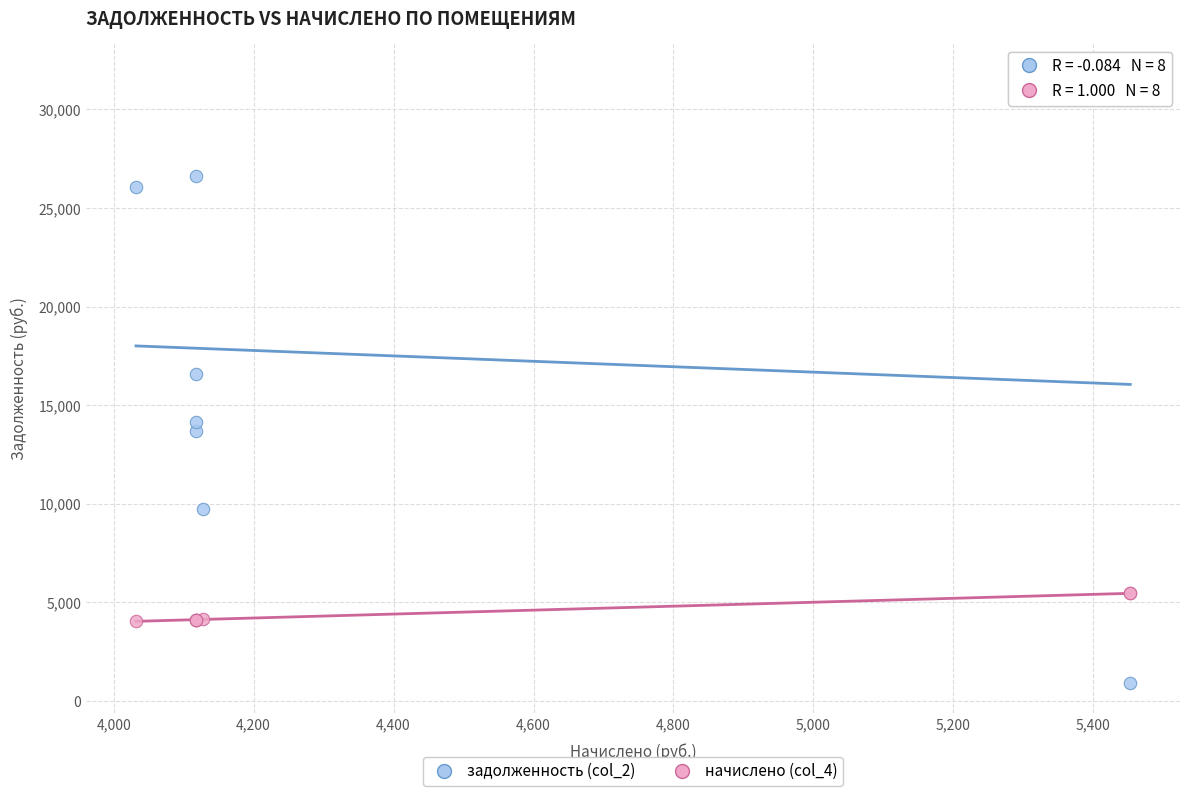

Which series reaches the minimum Y coordinate?

задолженность (col_2)